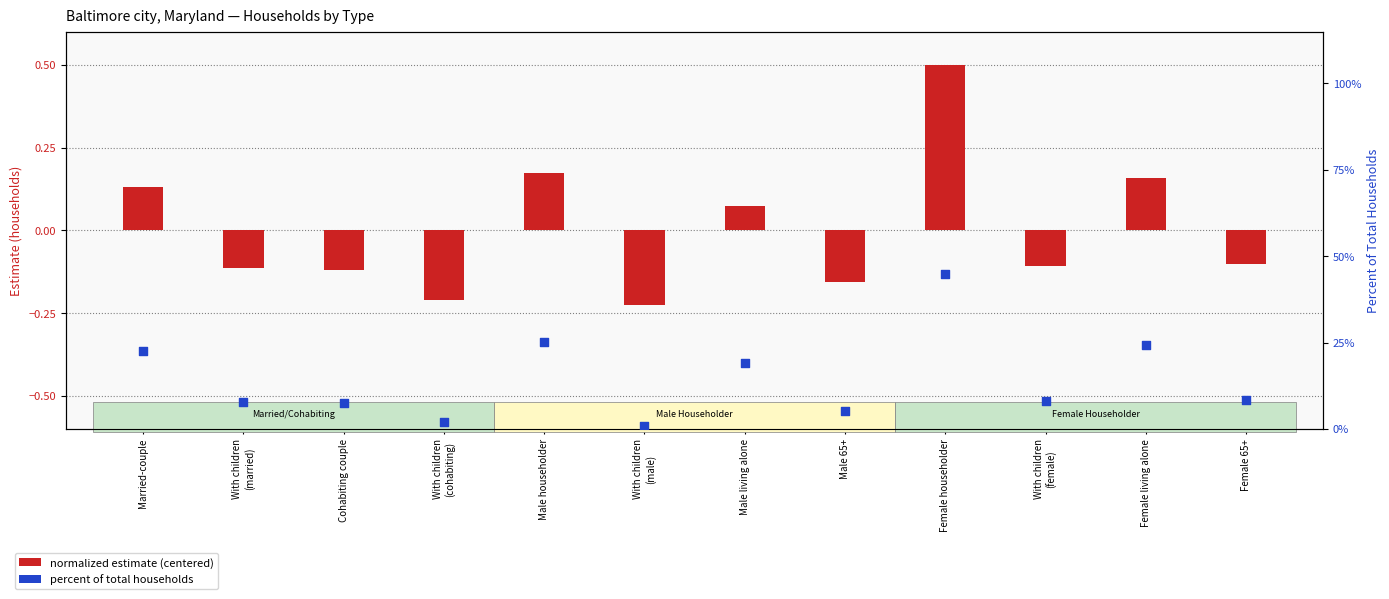

At how many categories does at least one series exceed 41?

1